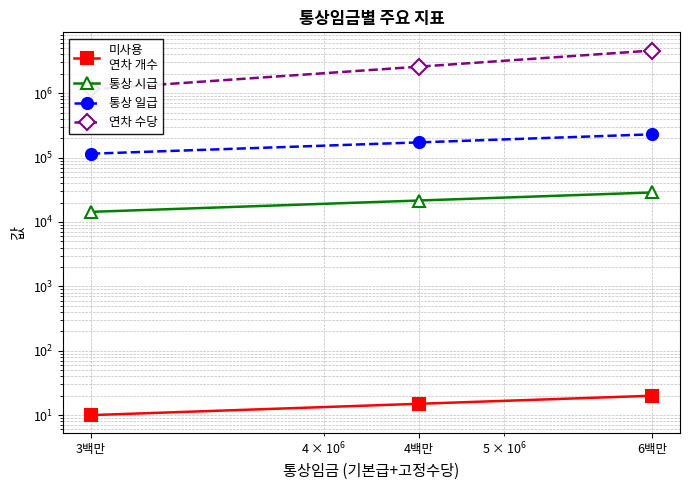

At which label is 연차 수당 closest to 2870813?

4백만